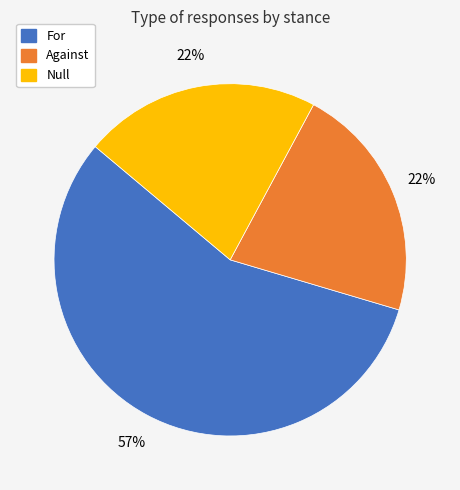

True or false: For accounts for 57% of the total.

True